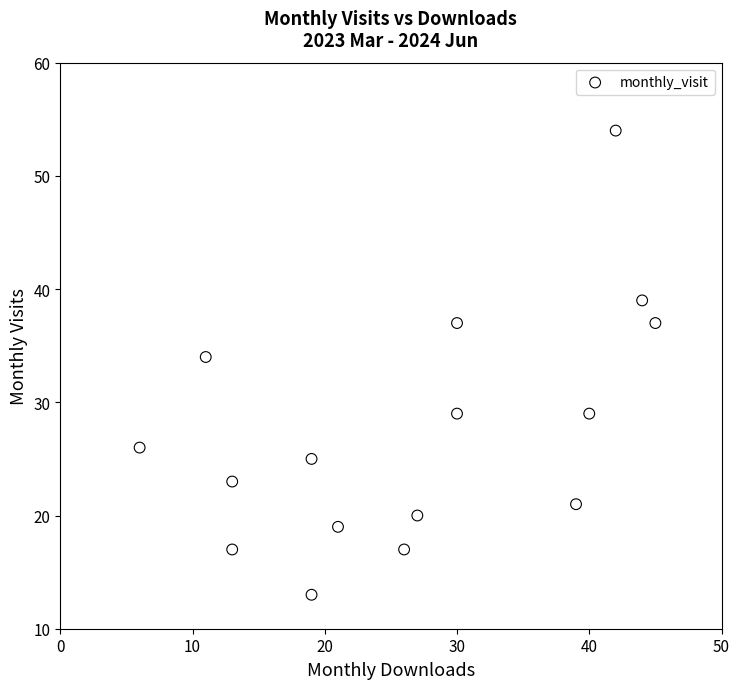

What Y value in the scatter plot is closest to 33?

34